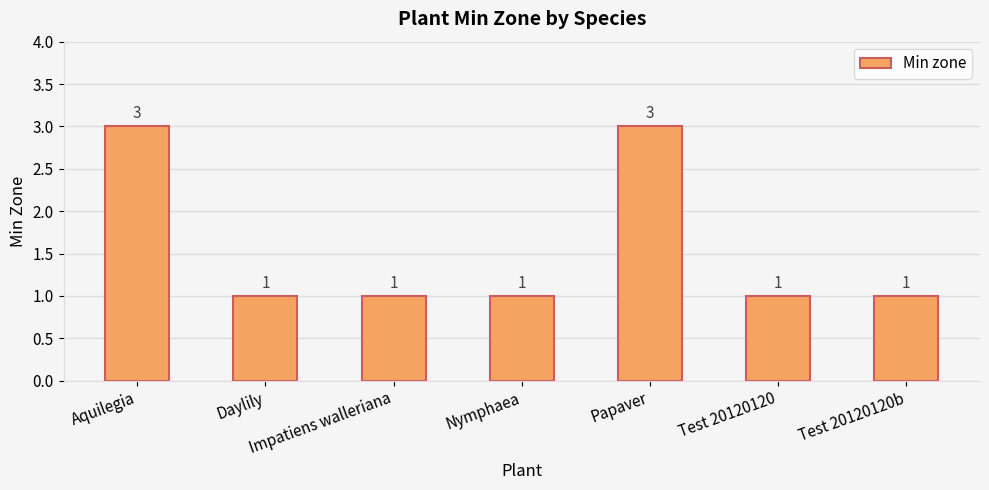

The value at Daylily is 1. True or false?

True